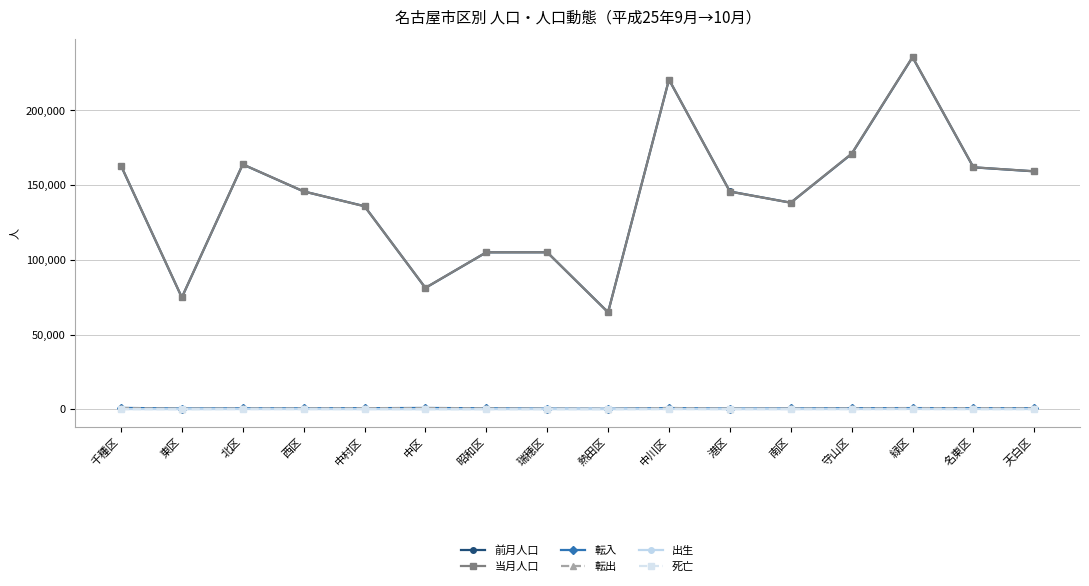

True or false: 前月人口 and 死亡 intersect in this chart.

False